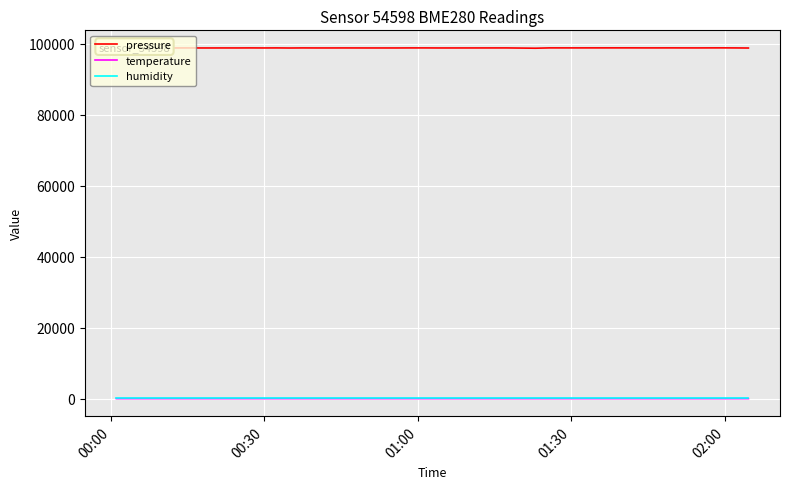

True or false: pressure and temperature cross at least once.

False